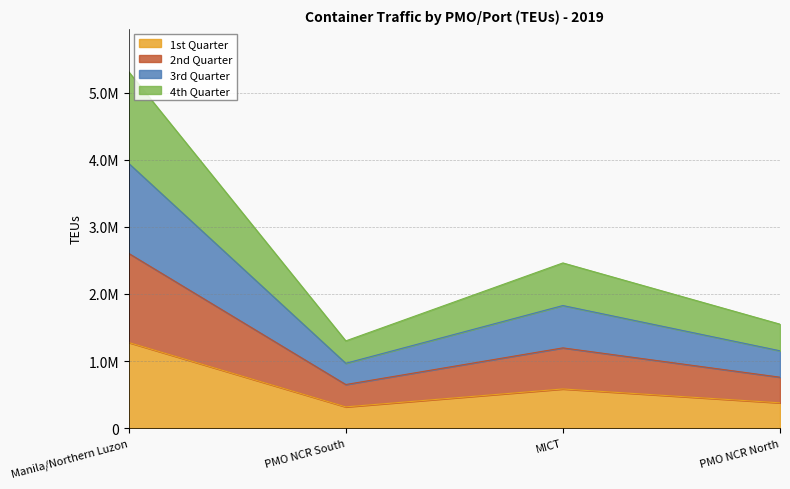

What is the smallest value displayed?

316091.8